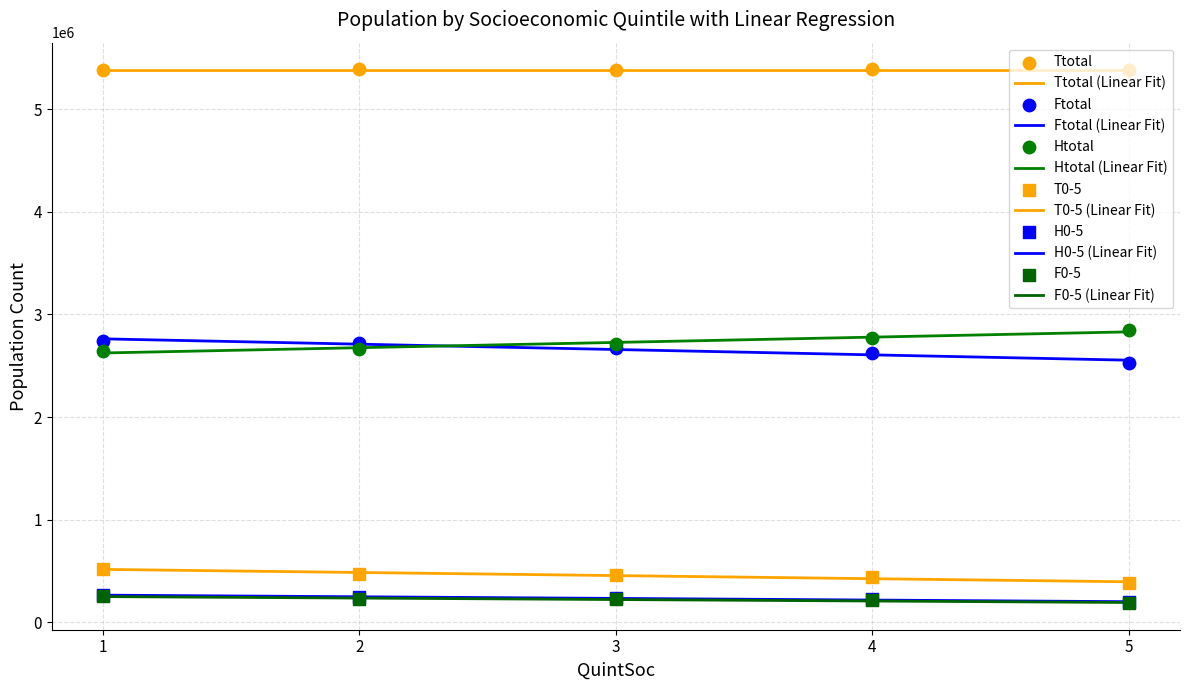

What is the total value across all series at 1?

11803855